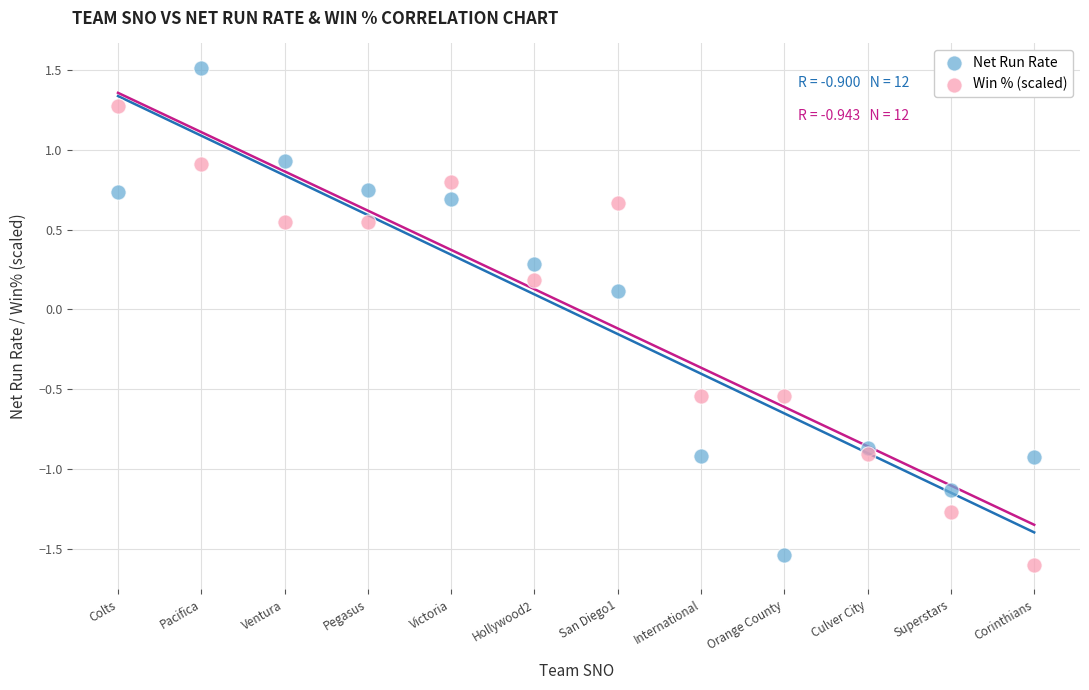

Which series reaches the maximum Y coordinate?

Net Run Rate